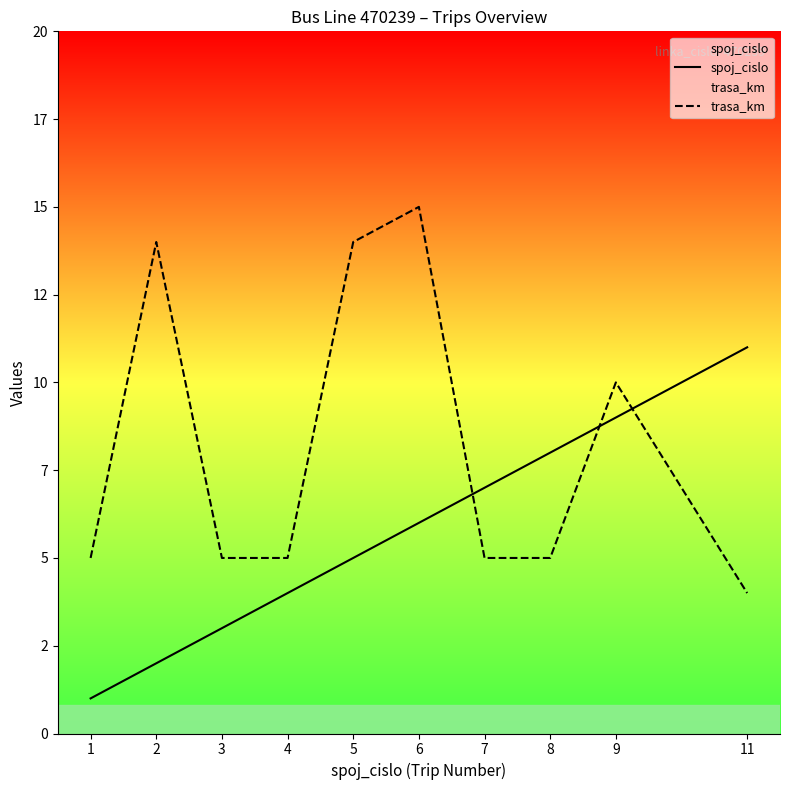

What is the difference between the maximum and minimum values in the trasa_km series?

11